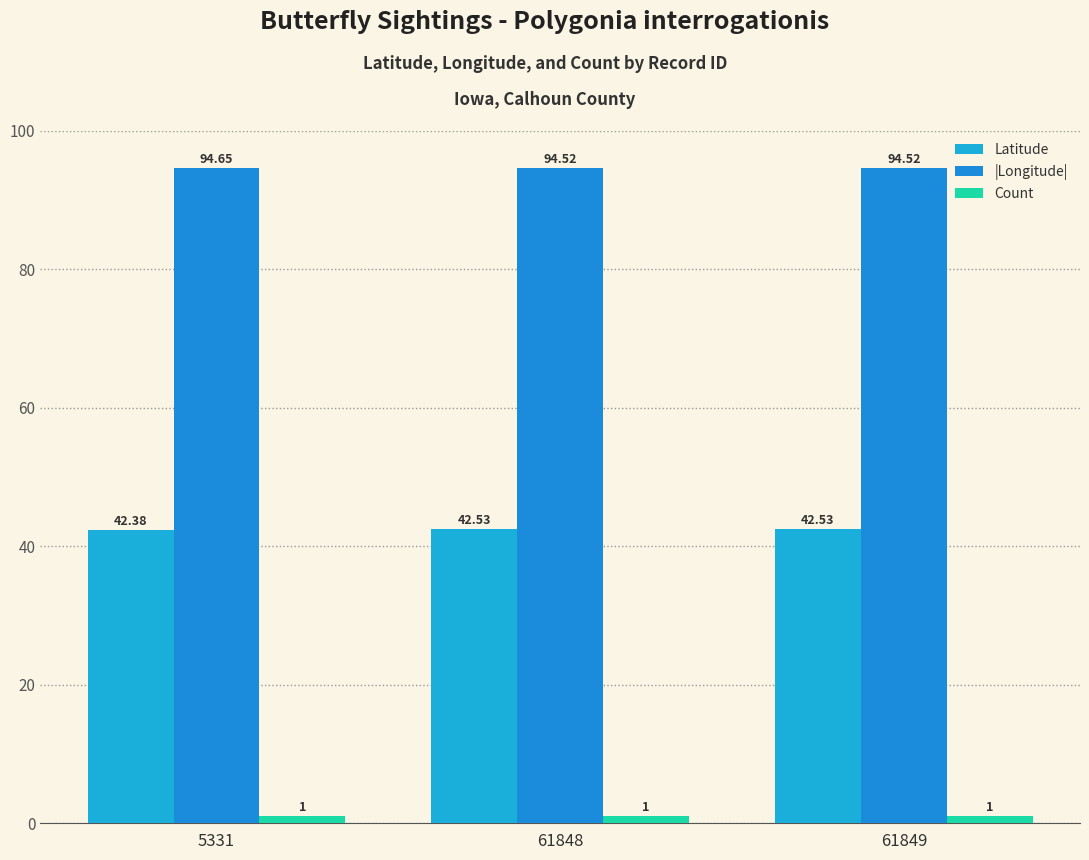

Which category has the highest value across all series?

5331